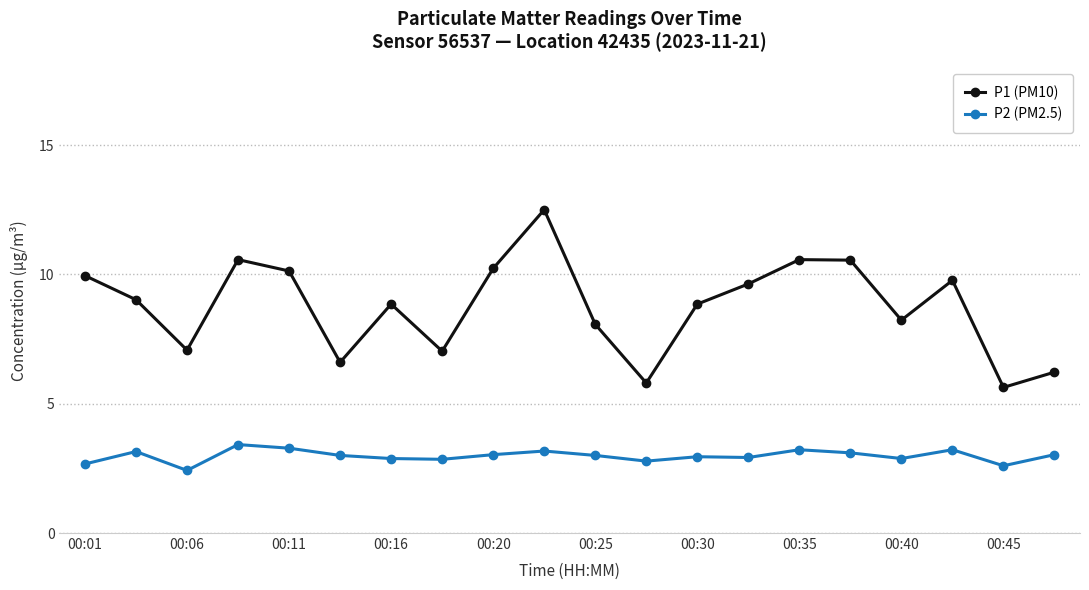

What is the greatest value displayed?

12.5